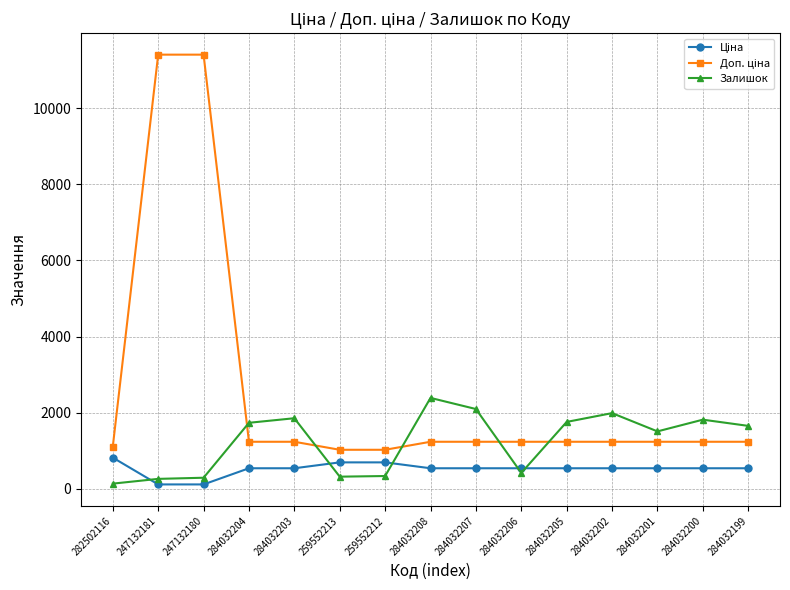

Which series changed the most between 259552212 and 284032208?

Залишок